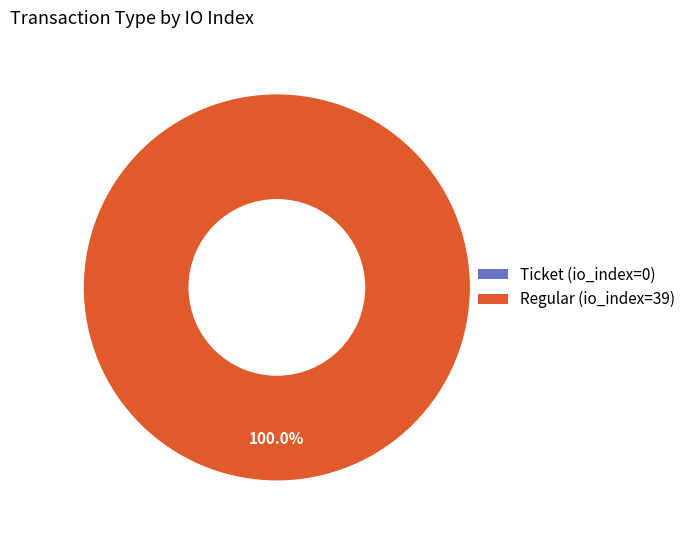

To the nearest percent, what is the combined percentage of Ticket (io_index=0) and Regular (io_index=39)?

100%